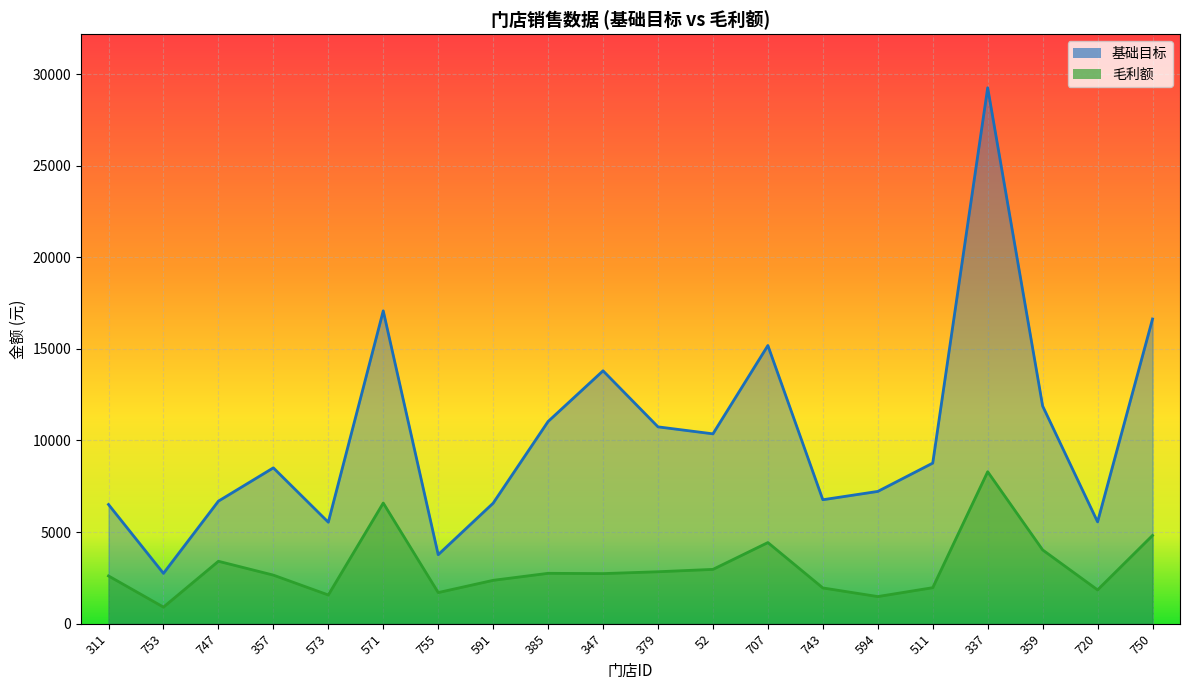

What is the difference between the 毛利额 values at 337 and 594?

6814.3